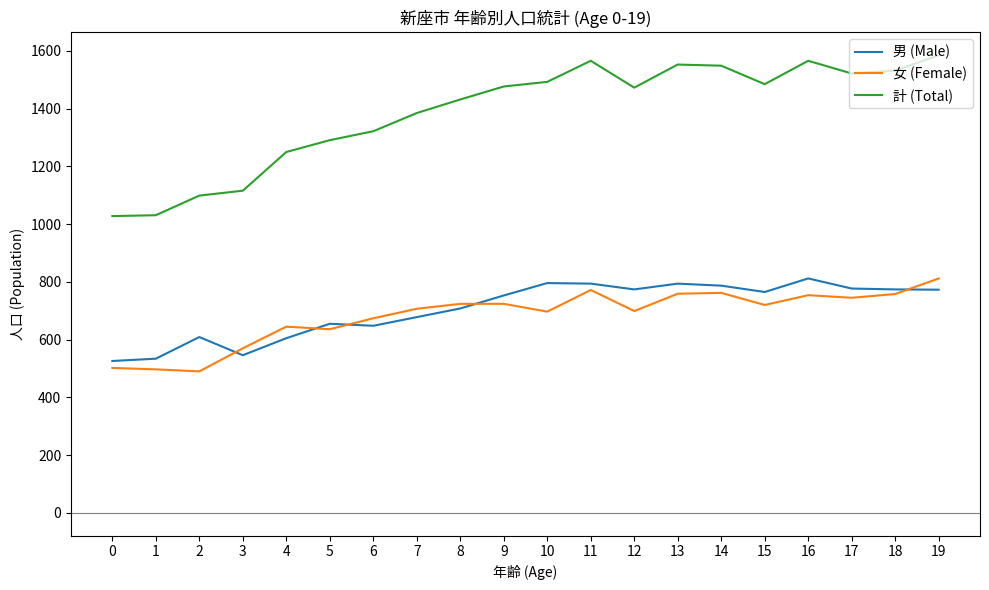

Is it true that 女 (Female) equals 497 at 1?

True